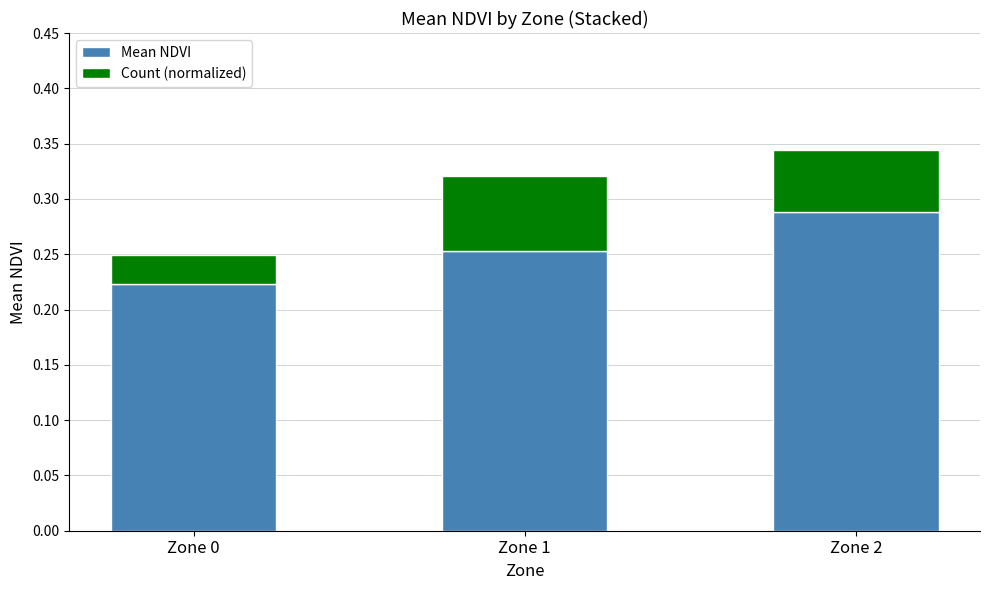

At which category is the sum across all series the highest?

Zone 2